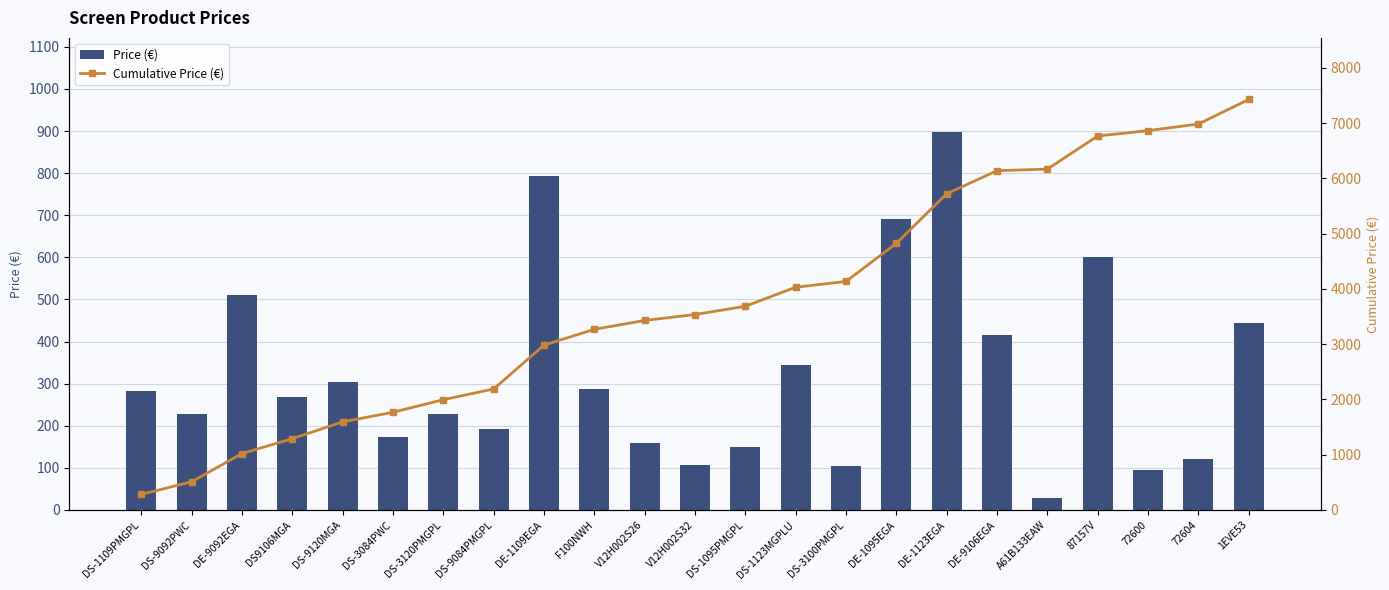

What is the sum of the Price (€) values at DS-9120MGA and DS-1109PMGPL?

586.5